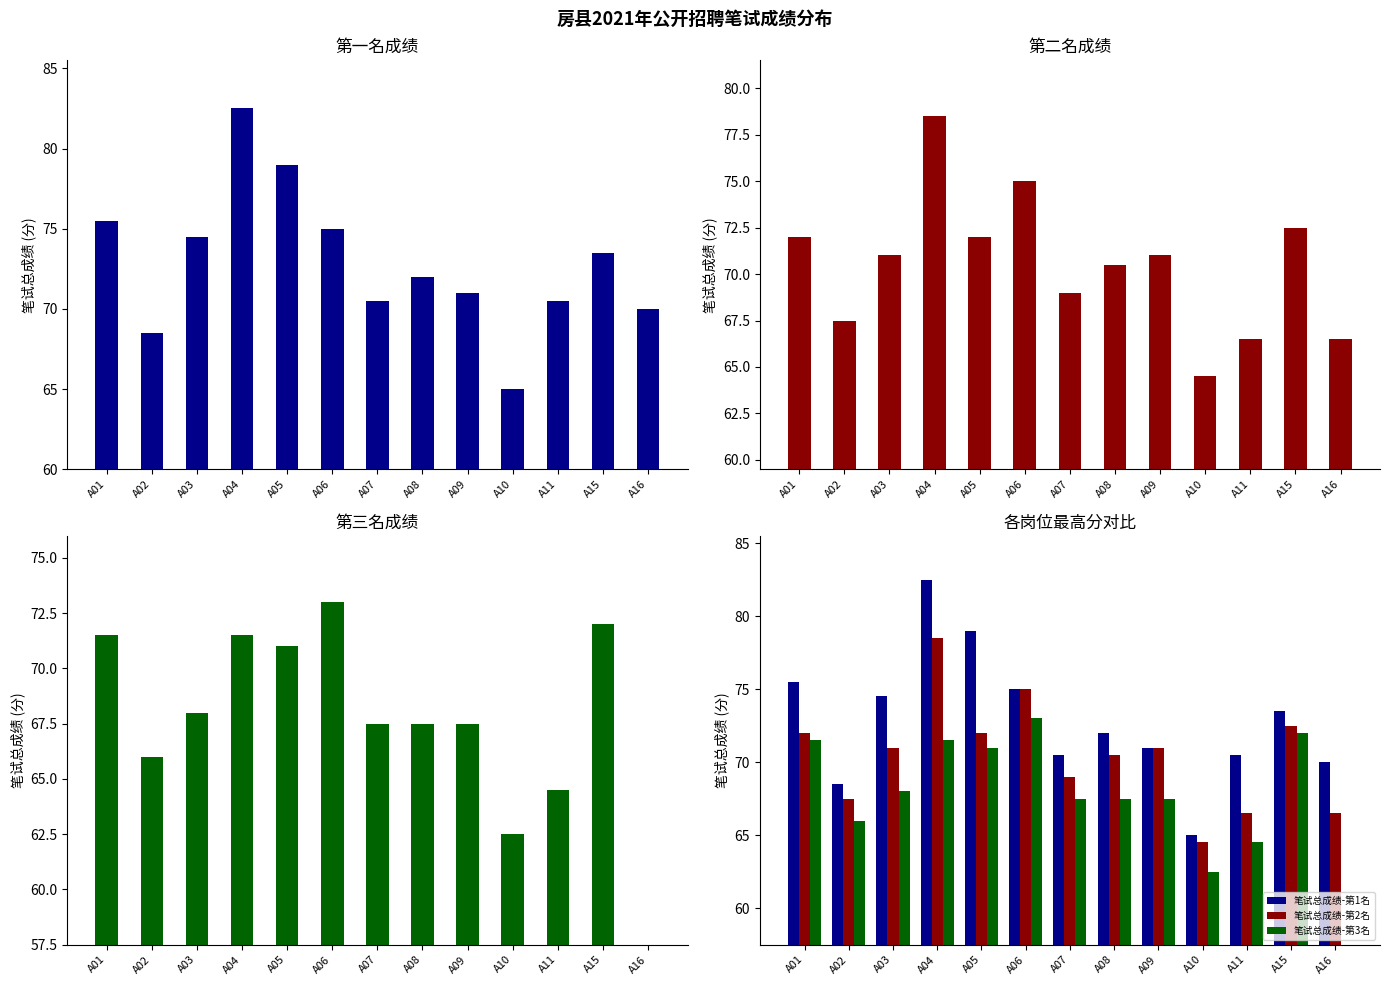

The 笔试总成绩-第1名 series shows 42.9 at A08. True or false?

False